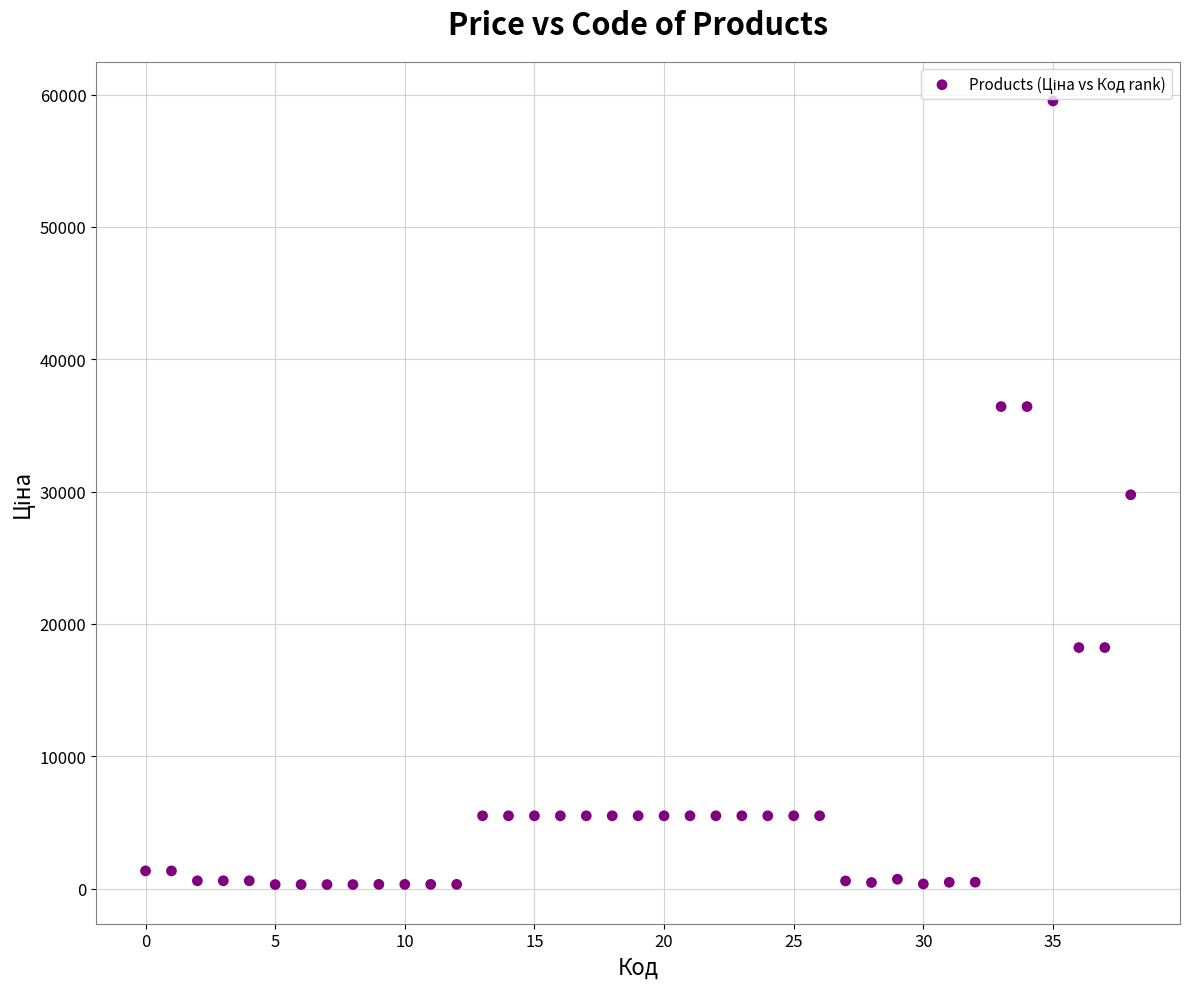

What is the range of X values (max minus min)?

38.0